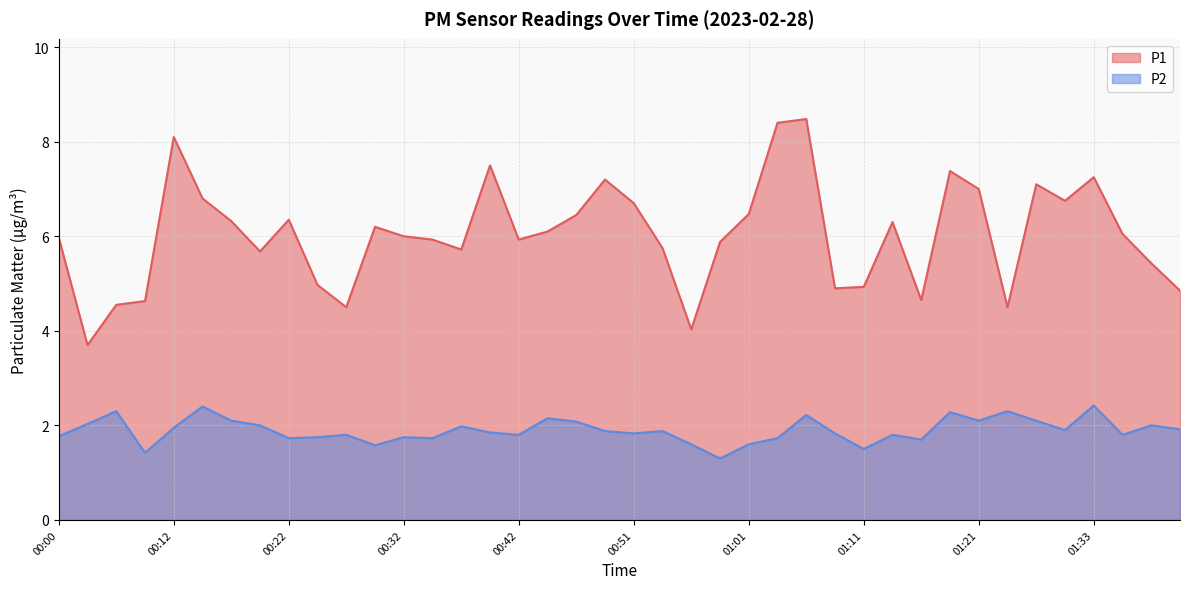

Reading left to right, extract all data points from this chart.

P1: 00:00=6.0	00:05=3.7	00:07=4.5	00:10=4.6	00:12=8.1	00:15=6.8	00:17=6.3	00:20=5.7	00:22=6.3	00:25=5.0	00:27=4.5	00:30=6.2	00:32=6.0	00:34=5.9	00:37=5.7	00:39=7.5	00:42=5.9	00:44=6.1	00:47=6.5	00:49=7.2	00:51=6.7	00:54=5.8	00:56=4.0	00:59=5.9	01:01=6.5	01:04=8.4	01:06=8.5	01:08=4.9	01:11=4.9	01:13=6.3	01:16=4.7	01:18=7.4	01:21=7.0	01:23=4.5	01:28=7.1	01:30=6.8	01:33=7.2	01:35=6.0	01:38=5.4	01:41=4.8
P2: 00:00=1.8	00:05=2.0	00:07=2.3	00:10=1.4	00:12=1.9	00:15=2.4	00:17=2.1	00:20=2.0	00:22=1.7	00:25=1.8	00:27=1.8	00:30=1.6	00:32=1.8	00:34=1.7	00:37=2.0	00:39=1.9	00:42=1.8	00:44=2.1	00:47=2.1	00:49=1.9	00:51=1.8	00:54=1.9	00:56=1.6	00:59=1.3	01:01=1.6	01:04=1.7	01:06=2.2	01:08=1.8	01:11=1.5	01:13=1.8	01:16=1.7	01:18=2.3	01:21=2.1	01:23=2.3	01:28=2.1	01:30=1.9	01:33=2.4	01:35=1.8	01:38=2.0	01:41=1.9